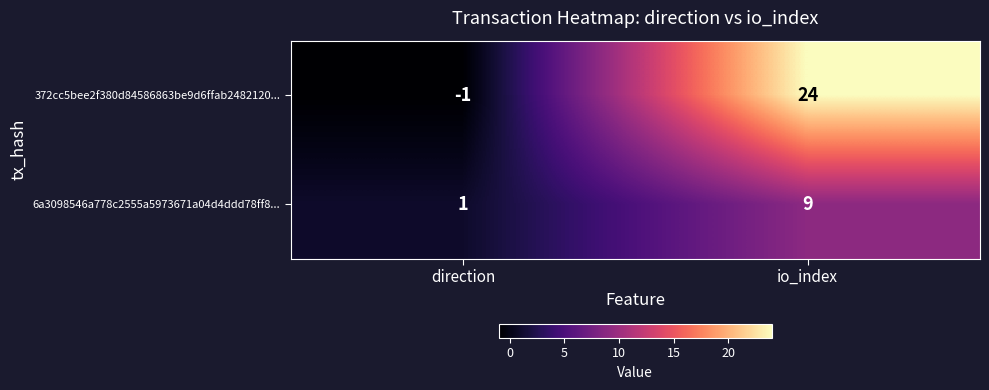

Which series changed the most between direction and io_index?

372cc5bee2f380d84586863be9d6ffab2482120...